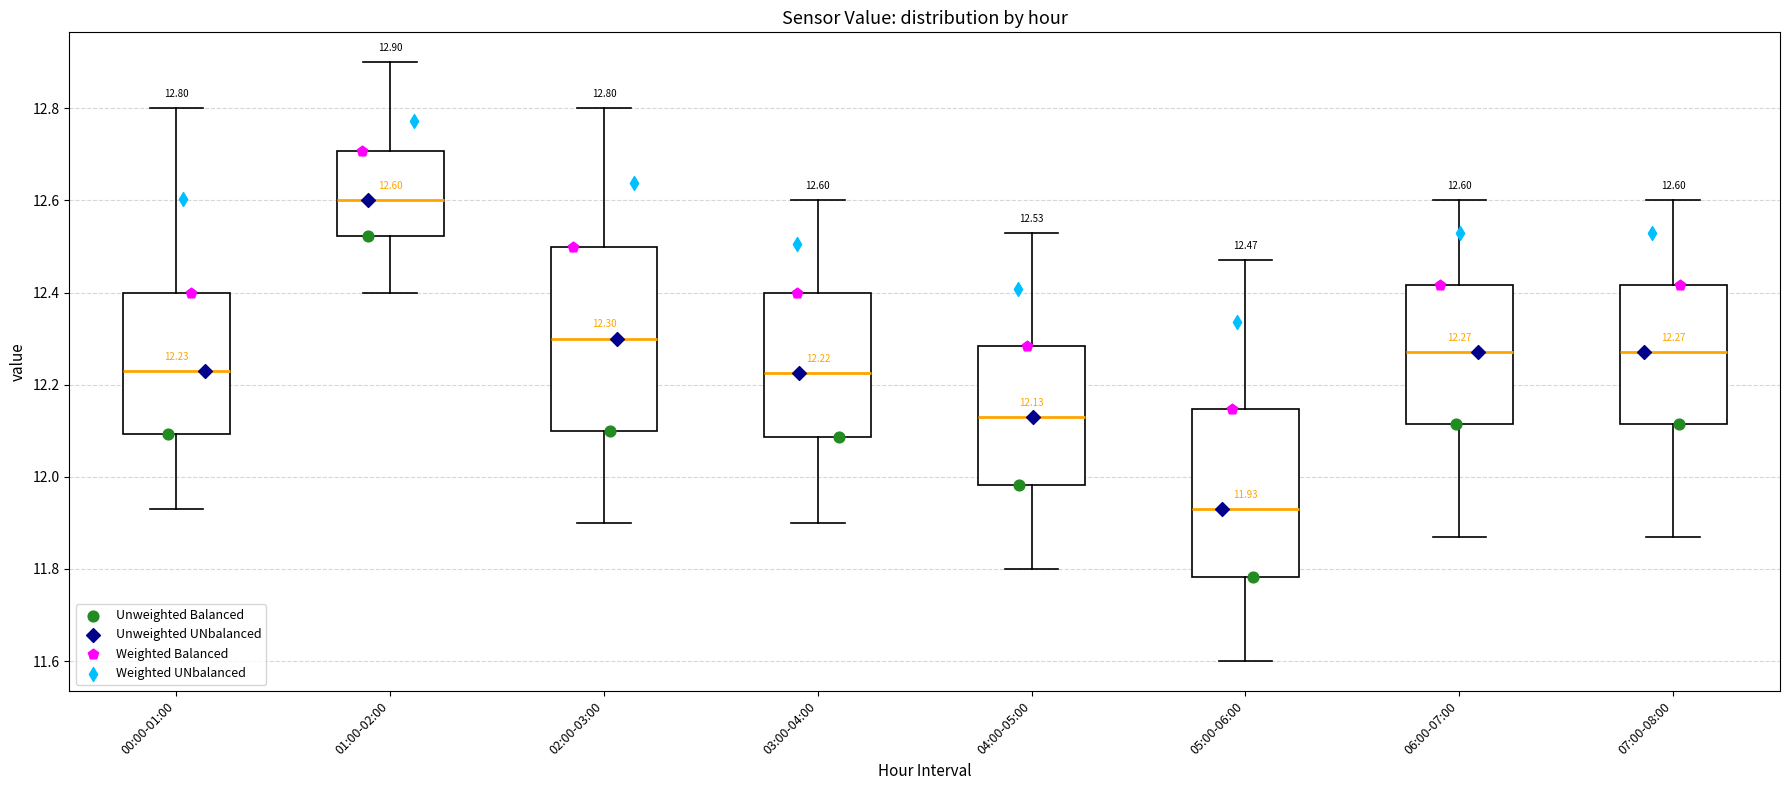

Comparing the boxes themselves (not the whiskers), which one is the tallest?

02:00-03:00